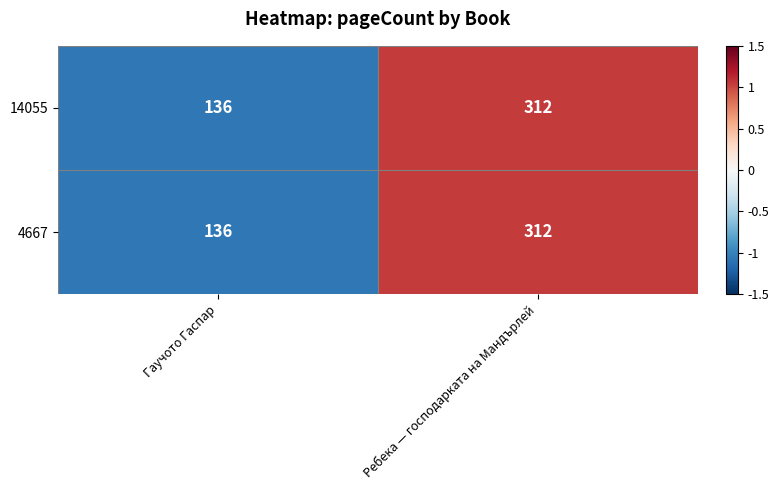

Is the value of 14055 at Гаучото Гаспар greater than the value of 4667 at Ребека — господарката на Мандърлей?

No